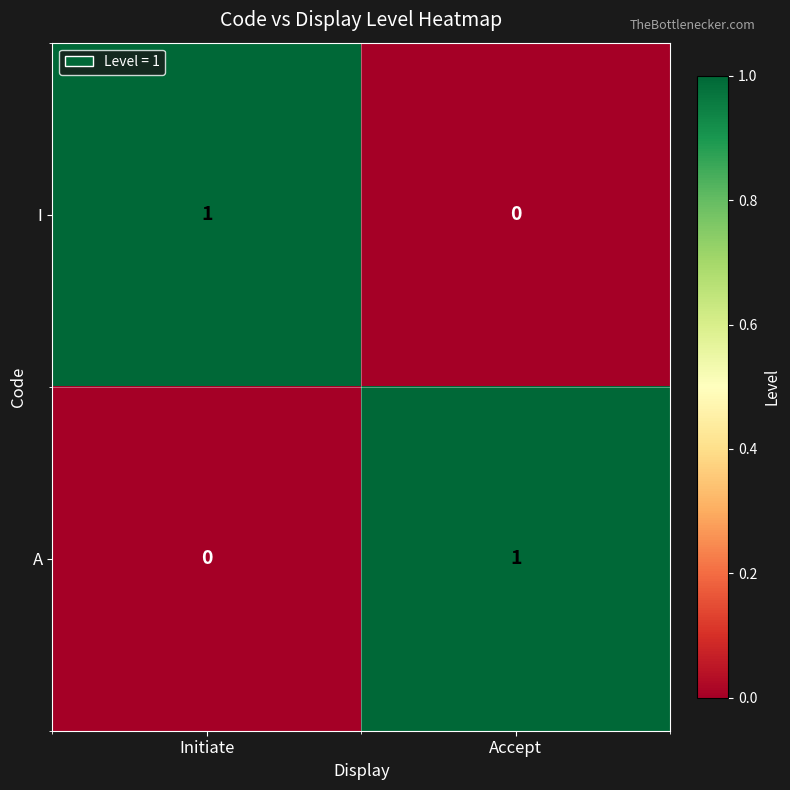

Count the number of categories in the chart.

2